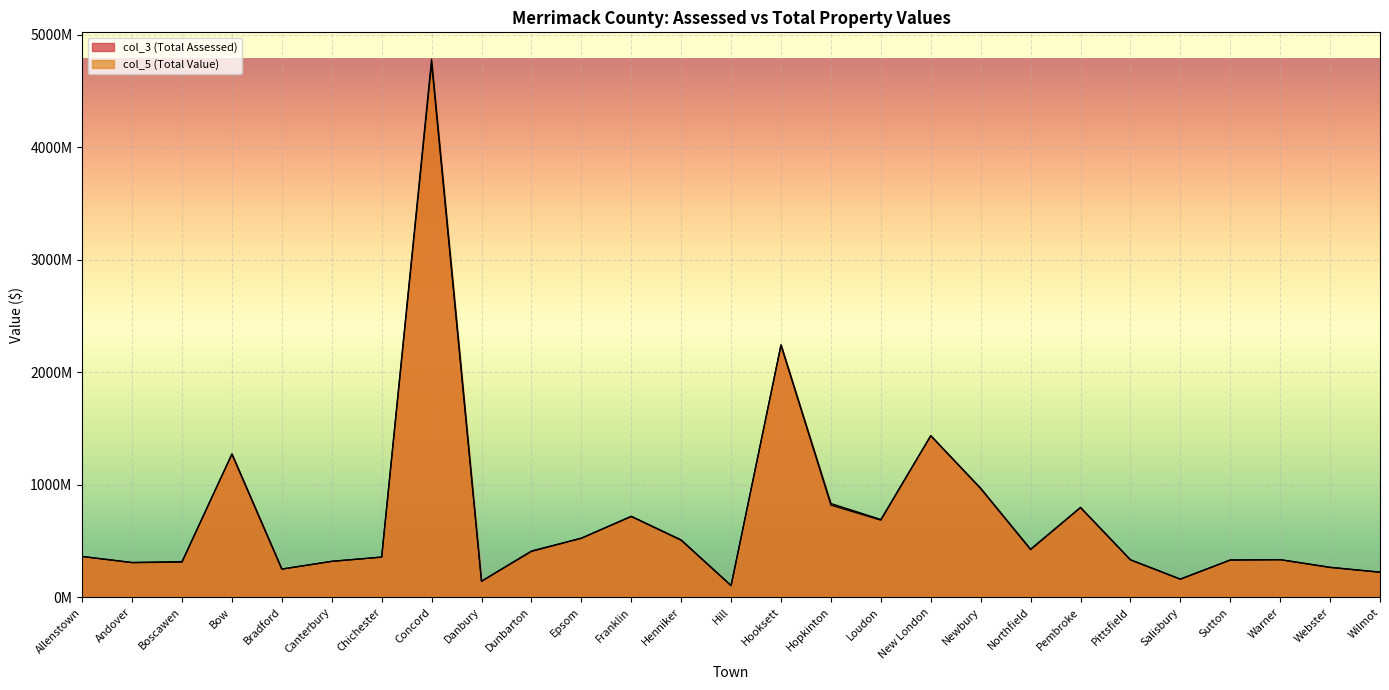

List the series in order of their peak value, lowest first.

col_3 (Total Assessed), col_5 (Total Value)